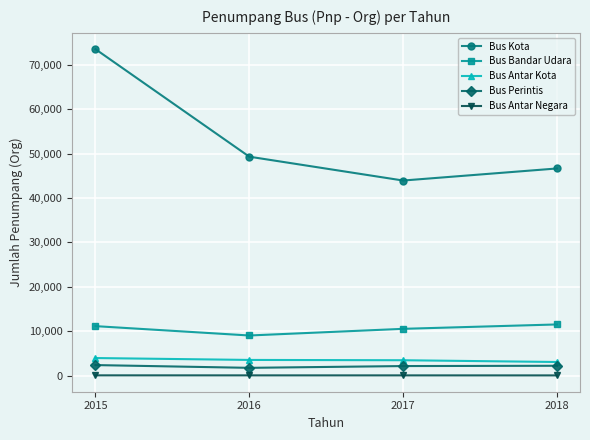

At which category is the sum across all series the highest?

2015